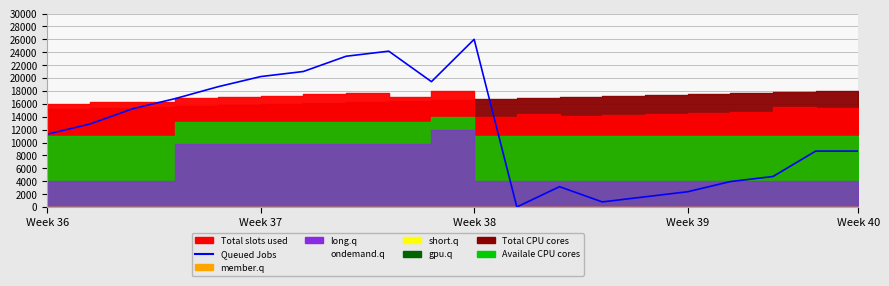

What is the difference between the maximum and second lowest values?

25212.1